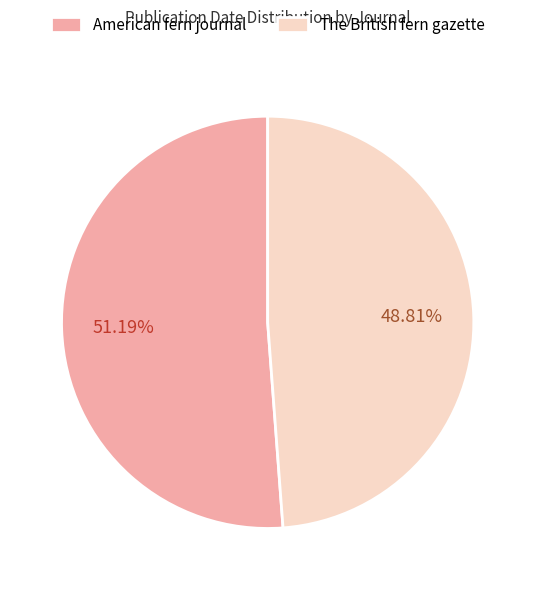

Count the number of slices in the pie.

2